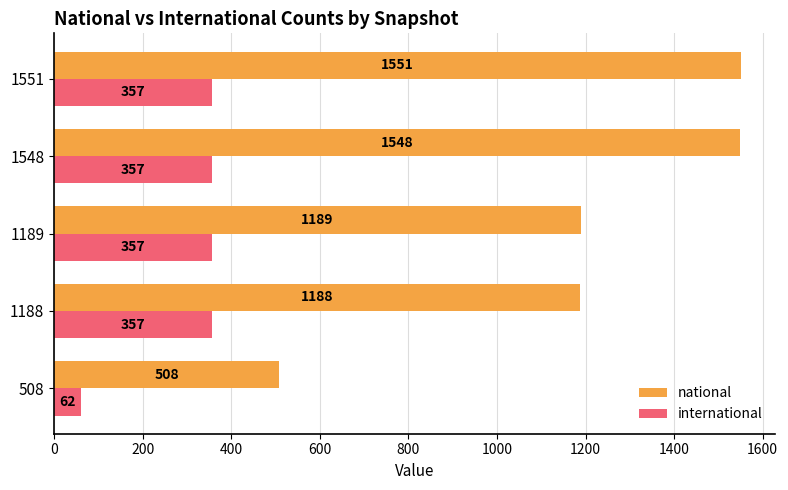

What is the minimum value shown in the chart?

62